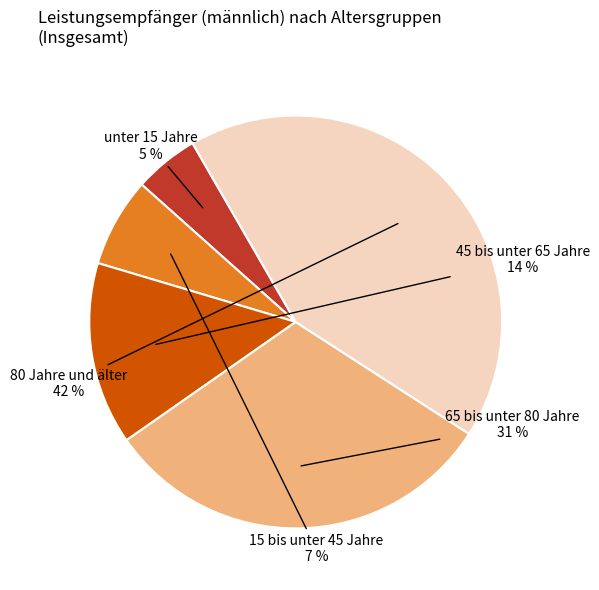

To the nearest percent, what is the difference between the largest and smallest slice percentages?

37%